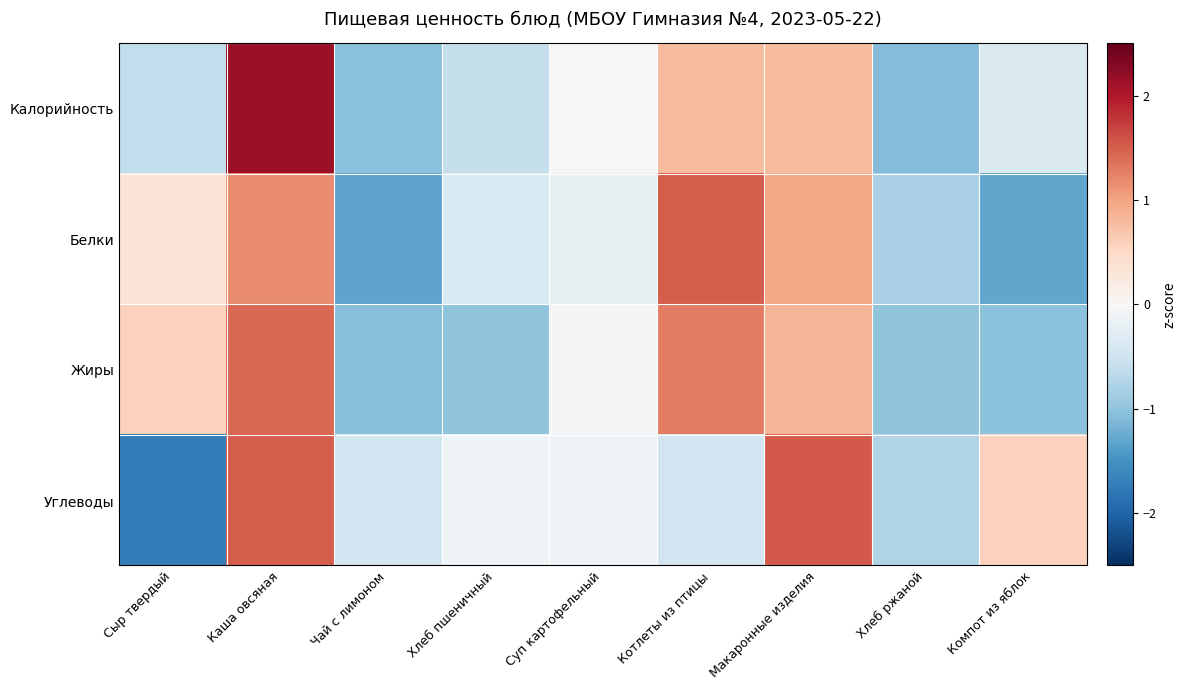

At which category is the sum across all series the highest?

Каша овсяная